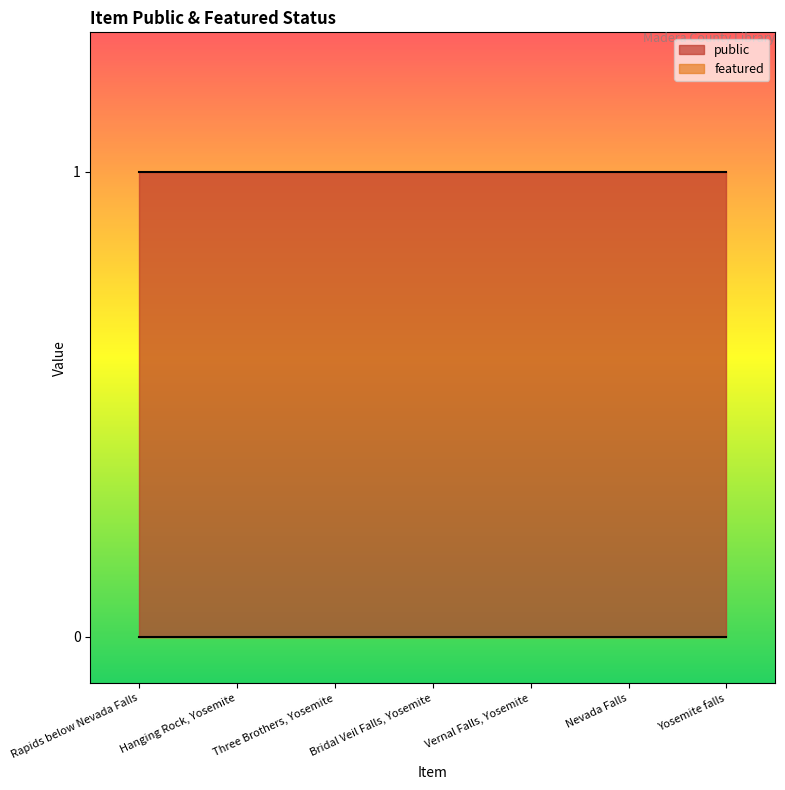

Reading left to right, extract all data points from this chart.

public: 1	1	1	1	1	1	1
featured: 0	0	0	0	0	0	0